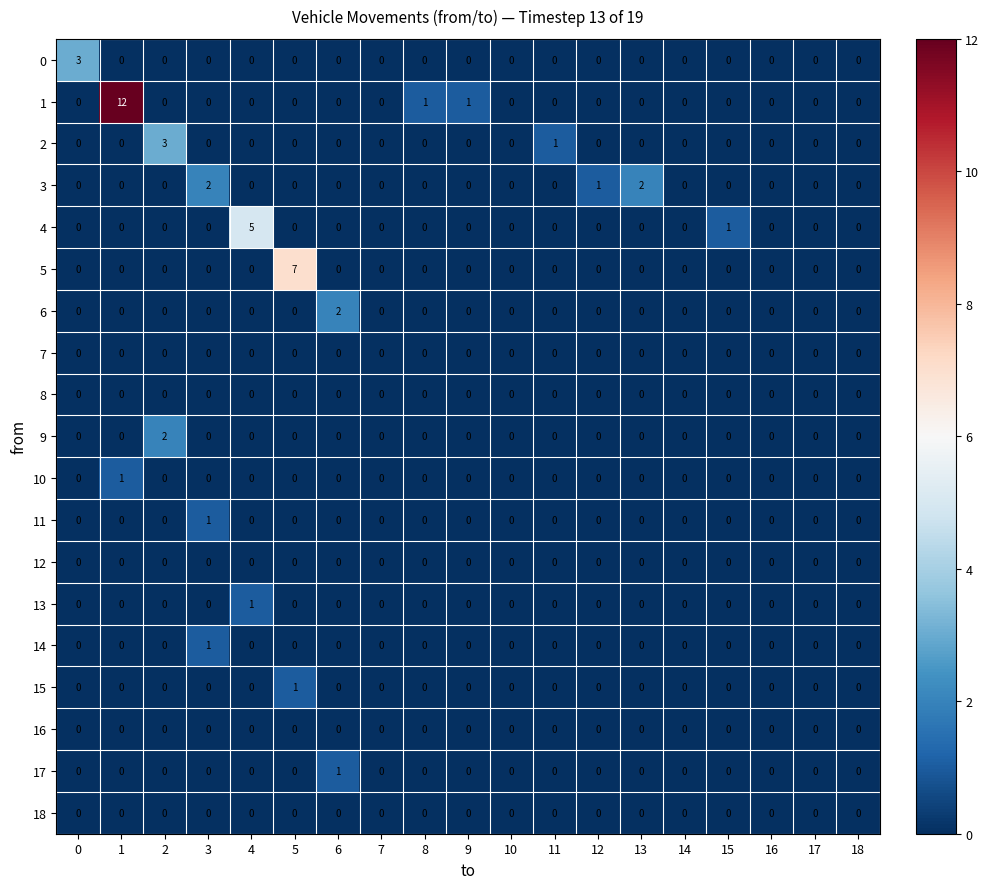

Count the number of categories in the chart.

19